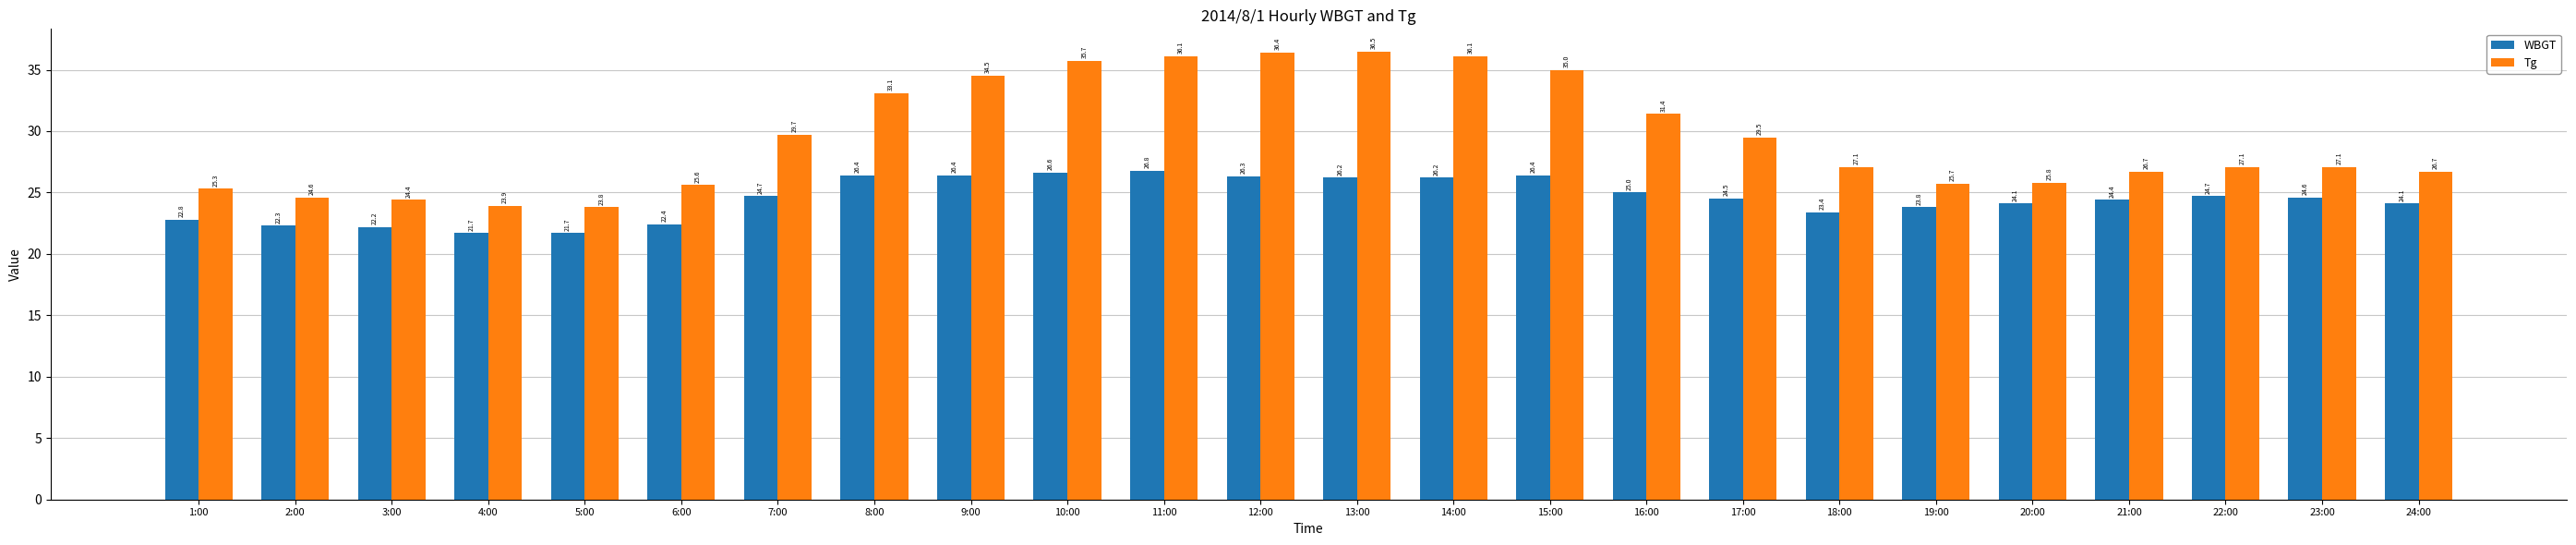

How many groups of bars are there?

24